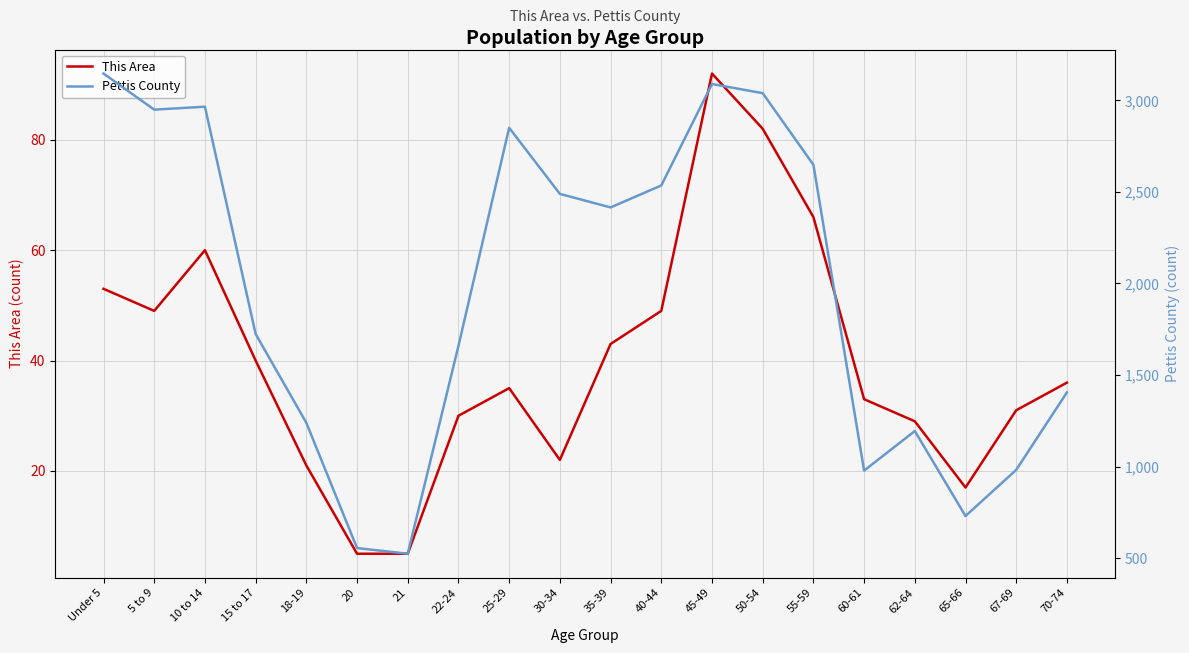

True or false: Pettis County has a value of 2965 at 10 to 14.

True